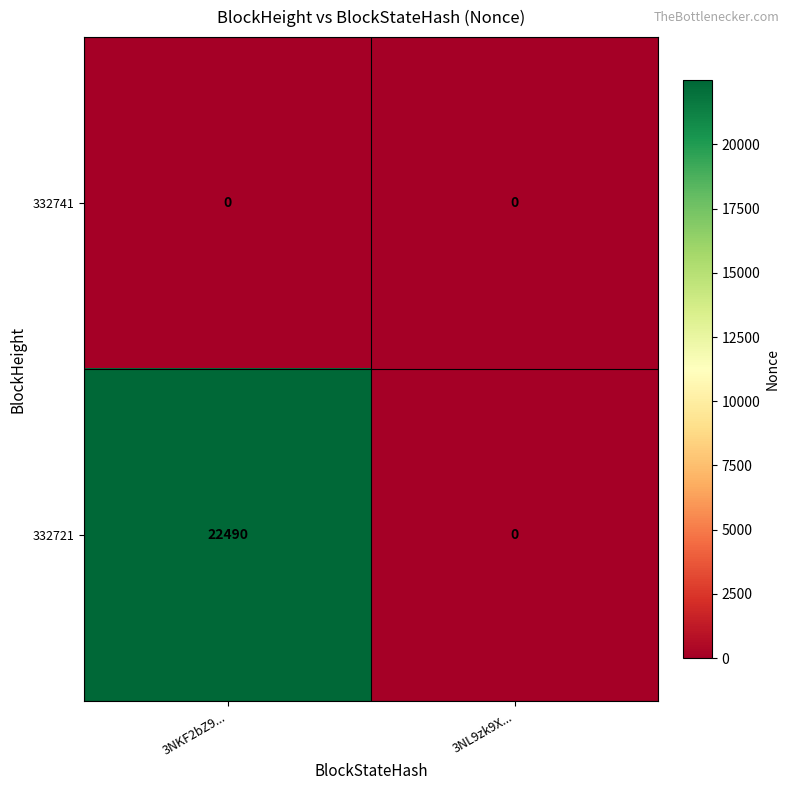

Which series changed the most between 3NKF2bZ9... and 3NL9zk9X...?

332721